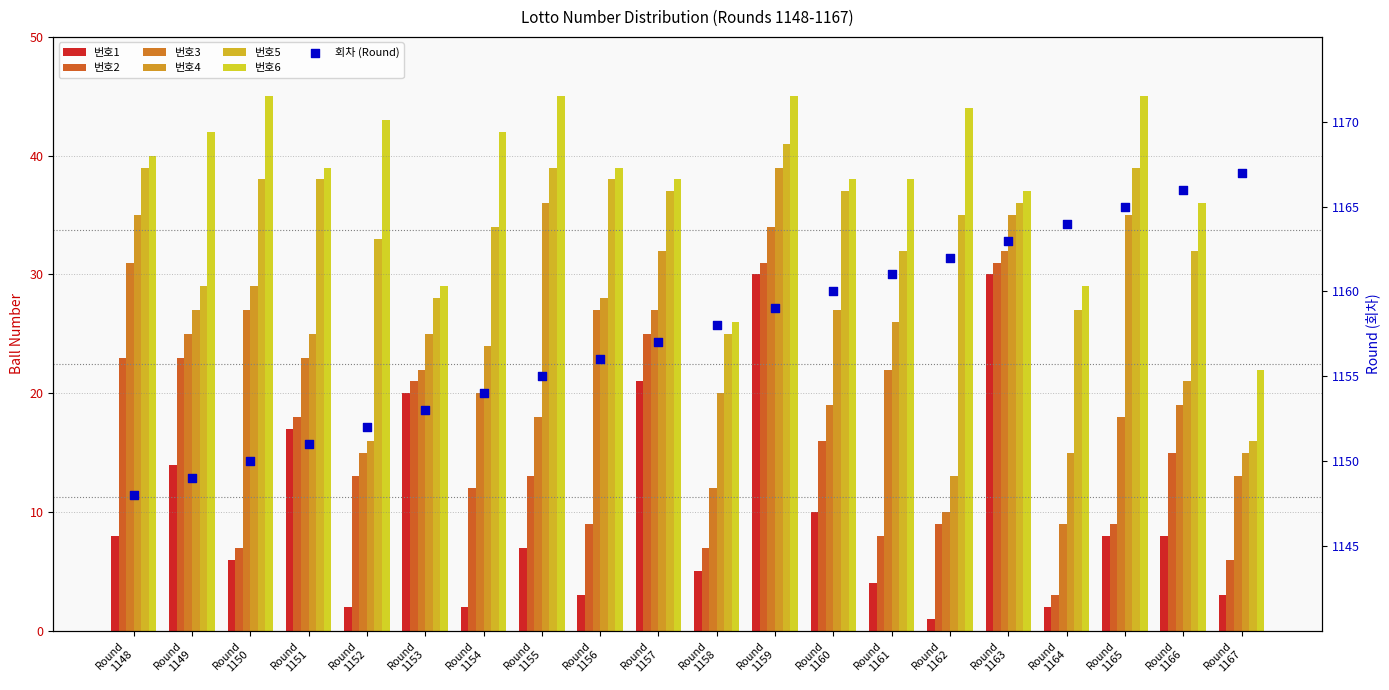

Which series has the largest total across all categories?

번호6